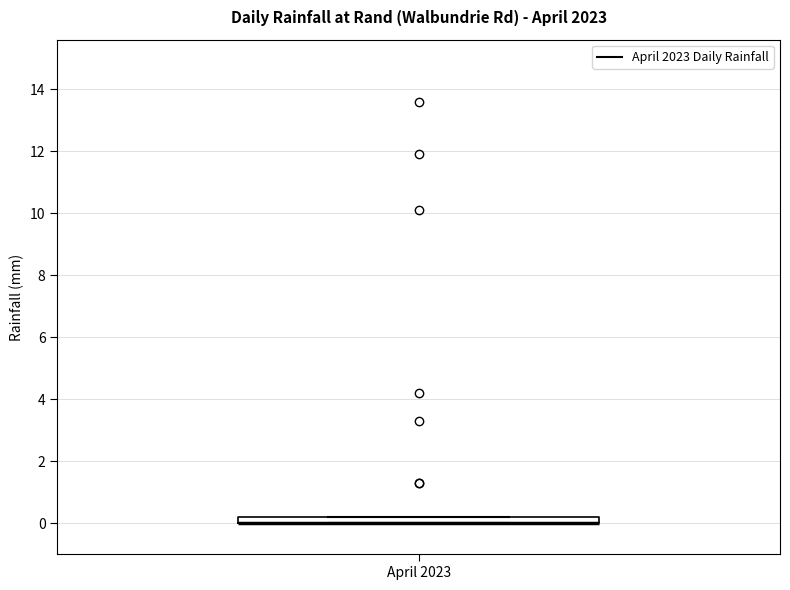

Where is the lower edge of the box for April 2023 on the y-axis? The values are not printed on the chart, so give them approximately, as read against the axis.

0.0